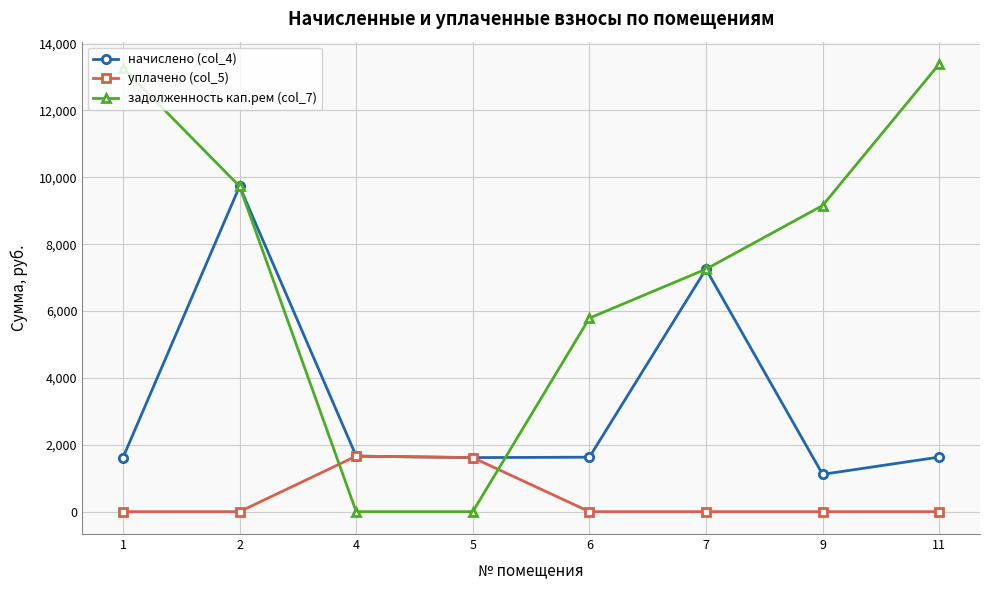

True or false: начислено (col_4) has more than 0 points higher than both neighbors.

True